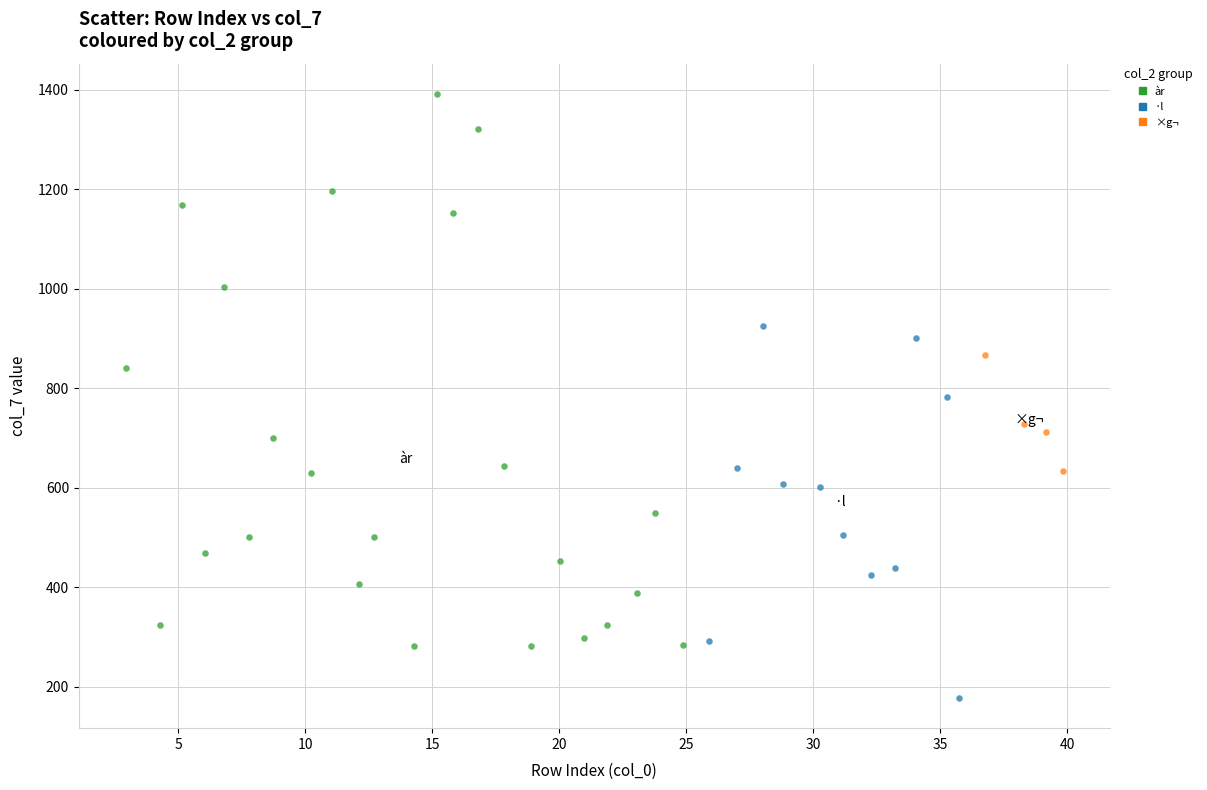

Which series contains the lowest Y value?

·l